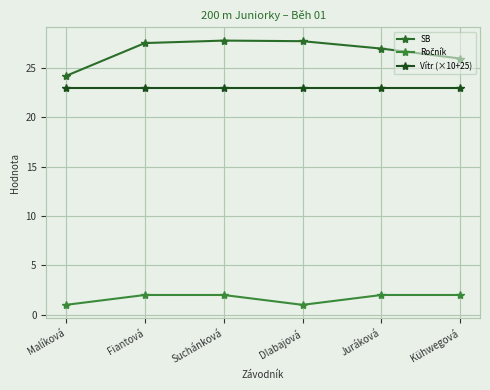

What is the value of the SB point at the 6th from the left?

26.0